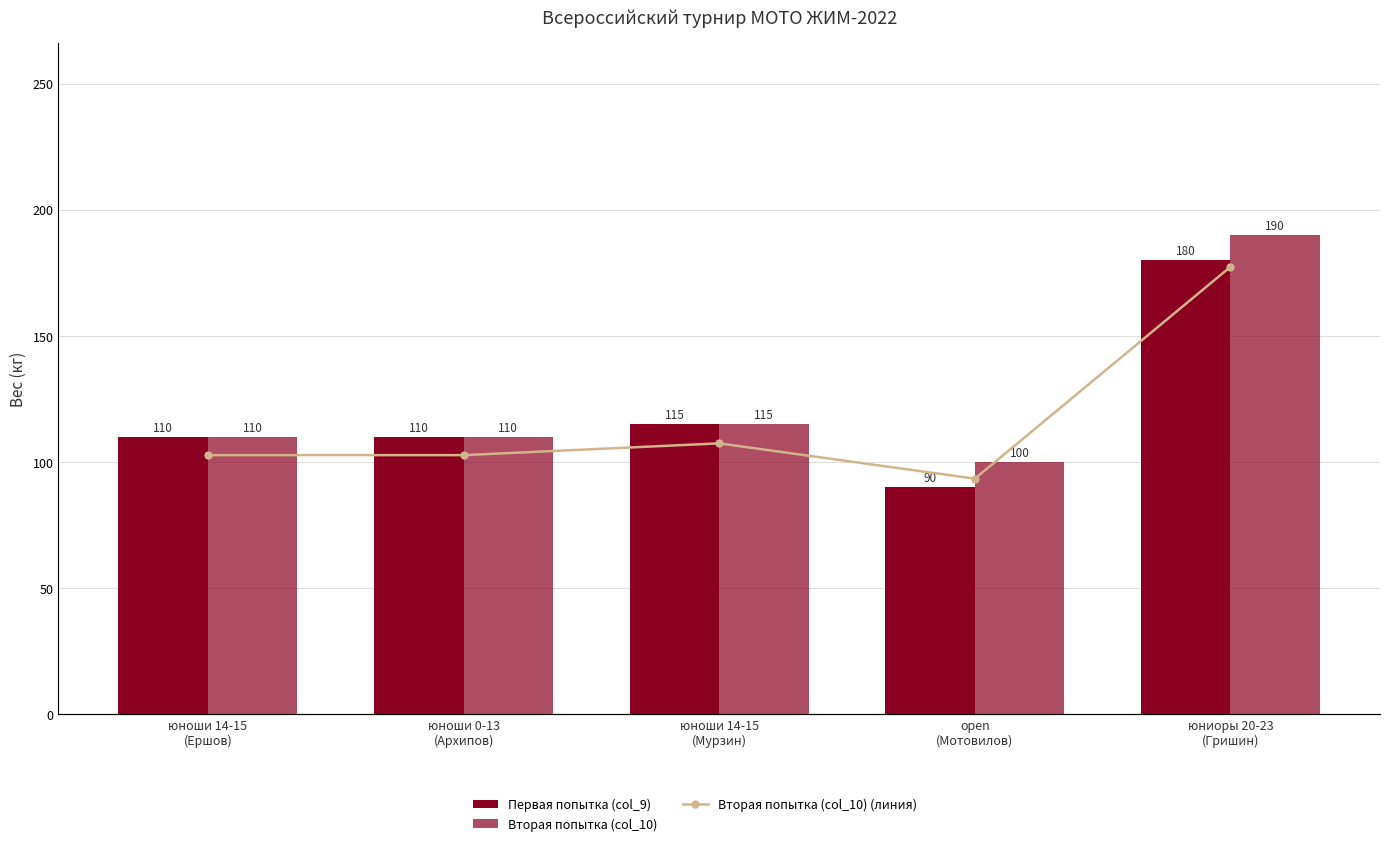

Reading left to right, extract all data points from this chart.

Первая попытка (col_9): 110	110	115	90	180
Вторая попытка (col_10): 110	110	115	100	190
Вторая попытка (col_10) (линия): 110	110	115	100	190